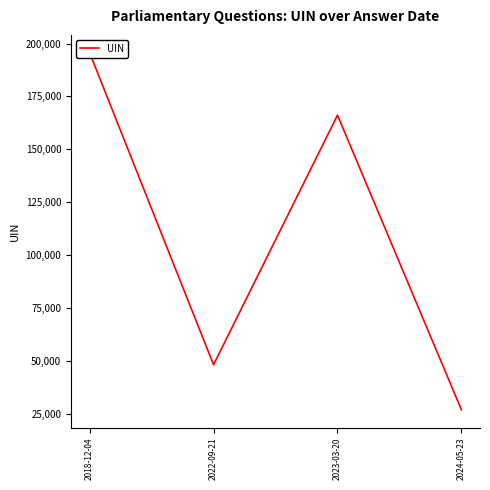

Count the number of categories in the chart.

4